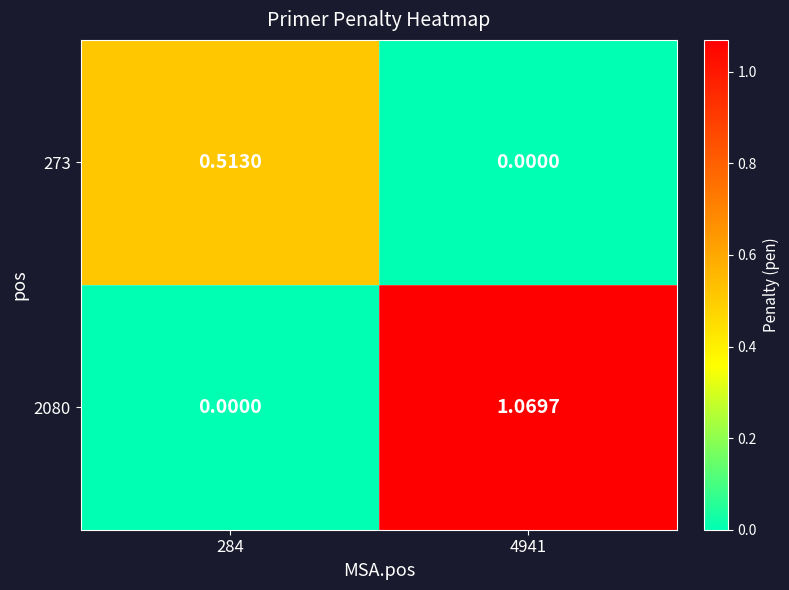

Is the value of 273 at 4941 greater than the value of 2080 at 4941?

No